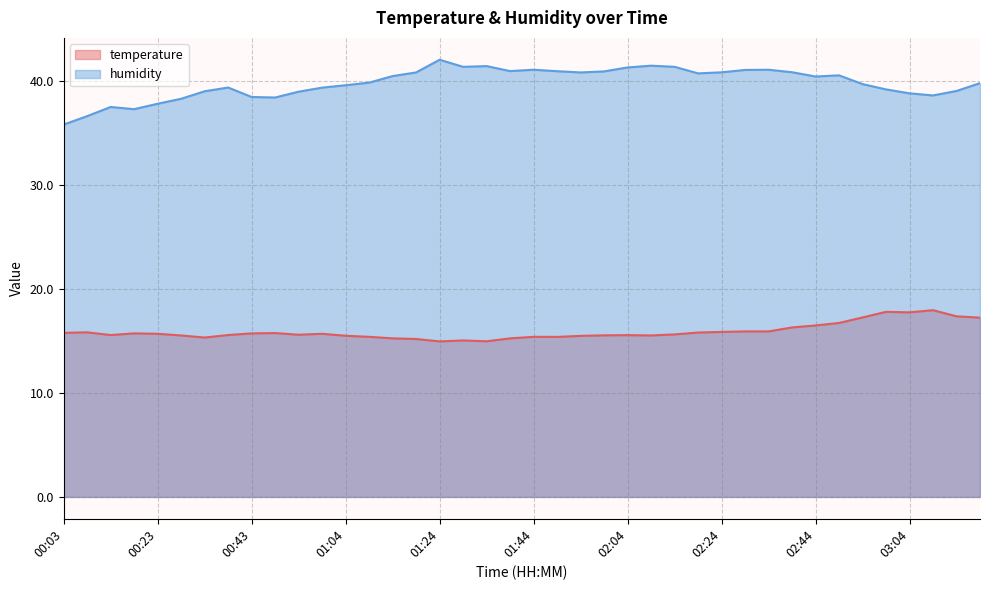

What is the lowest value of the temperature series?

14.9